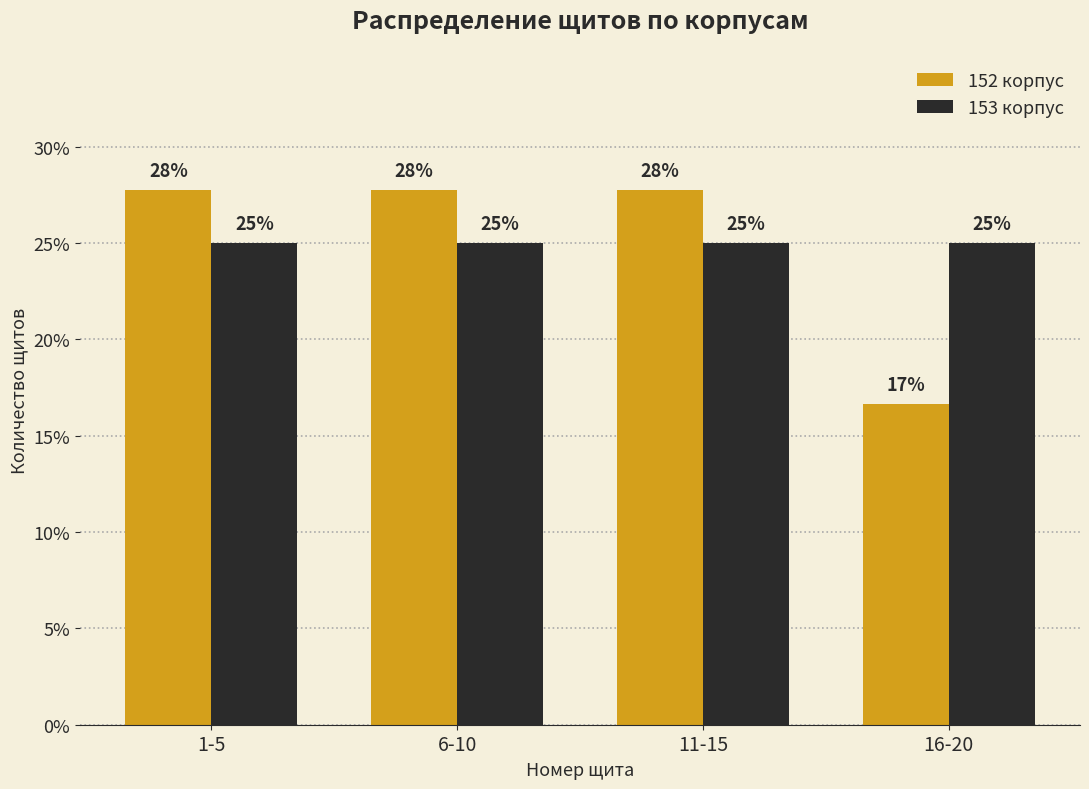

Is the value of 153 корпус at 16-20 greater than the value of 152 корпус at 16-20?

Yes